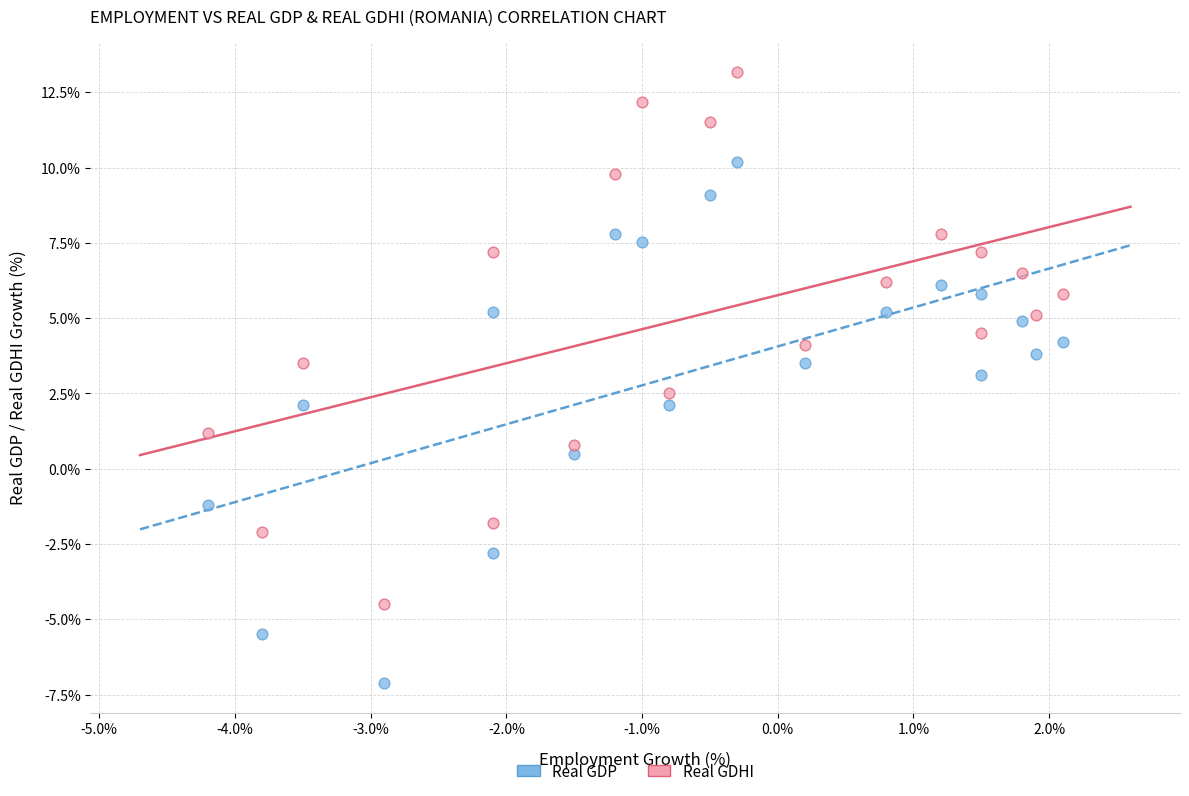

Across all data points, what is the range of Y values (max minus min)?

20.3